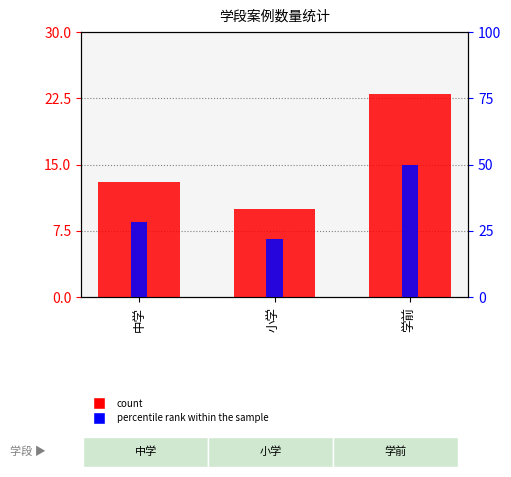

At which label is count closest to 16?

中学